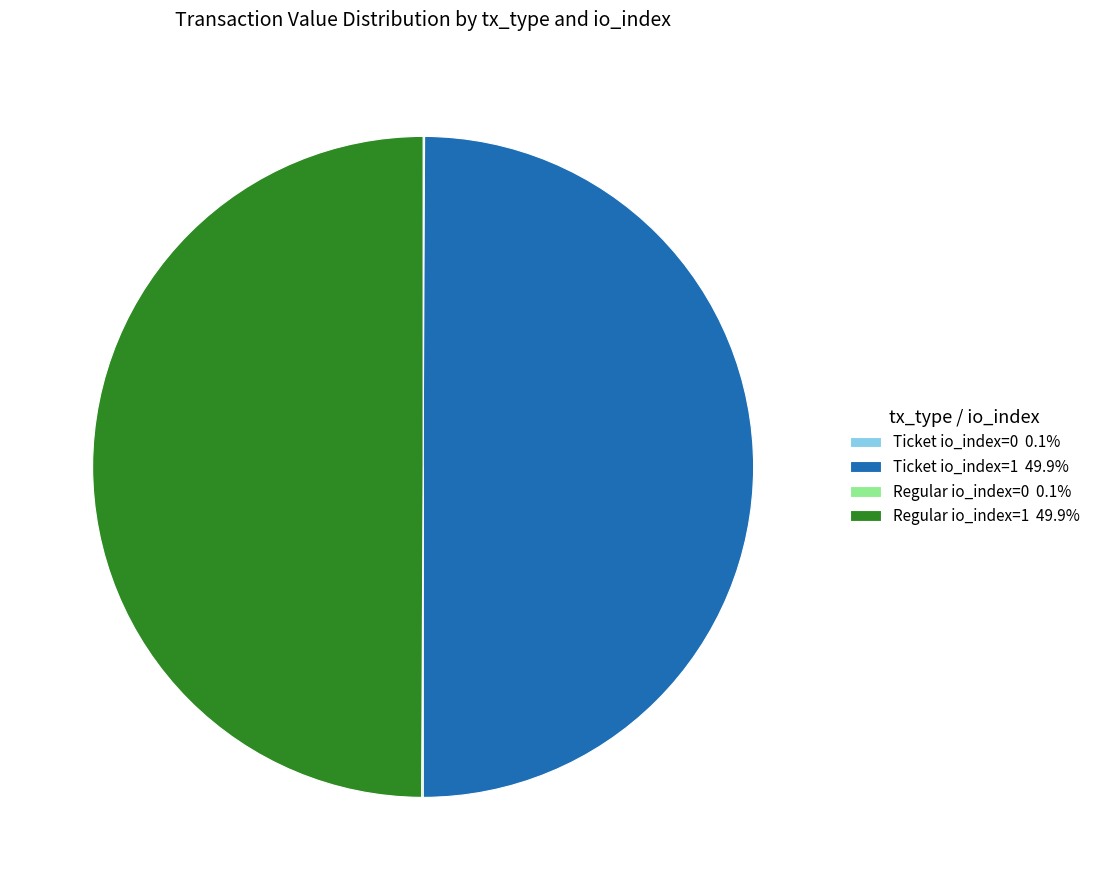

To the nearest percent, what is the combined percentage of Regular io_index=1 and Regular io_index=0?

50%